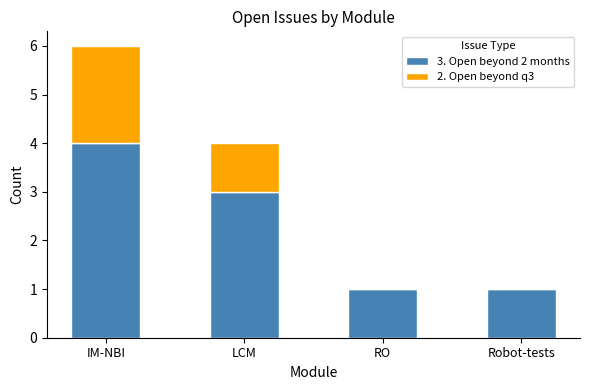

Which category has the highest value in the 3. Open beyond 2 months series?

IM-NBI